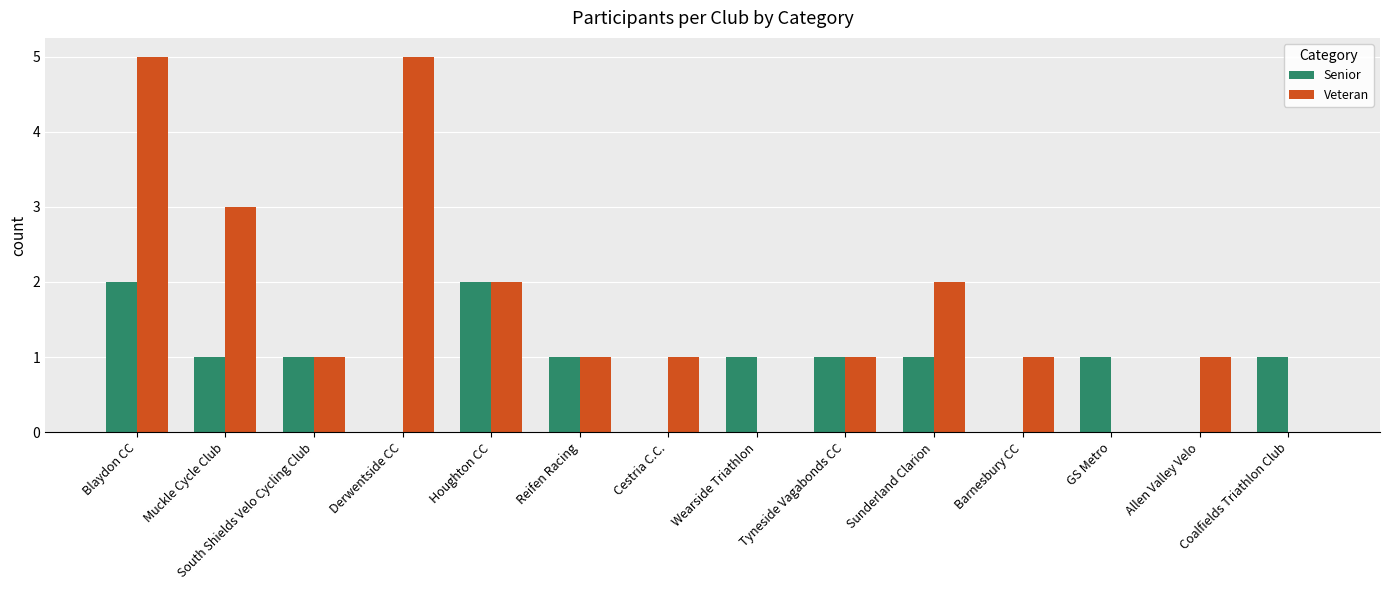

Reading left to right, what are all the values shown in this chart?

Senior: Blaydon CC=2	Muckle Cycle Club=1	South Shields Velo Cycling Club=1	Derwentside CC=0	Houghton CC=2	Reifen Racing=1	Cestria C.C.=0	Wearside Triathlon=1	Tyneside Vagabonds CC=1	Sunderland Clarion=1	Barnesbury CC=0	GS Metro=1	Allen Valley Velo=0	Coalfields Triathlon Club=1
Veteran: Blaydon CC=5	Muckle Cycle Club=3	South Shields Velo Cycling Club=1	Derwentside CC=5	Houghton CC=2	Reifen Racing=1	Cestria C.C.=1	Wearside Triathlon=0	Tyneside Vagabonds CC=1	Sunderland Clarion=2	Barnesbury CC=1	GS Metro=0	Allen Valley Velo=1	Coalfields Triathlon Club=0